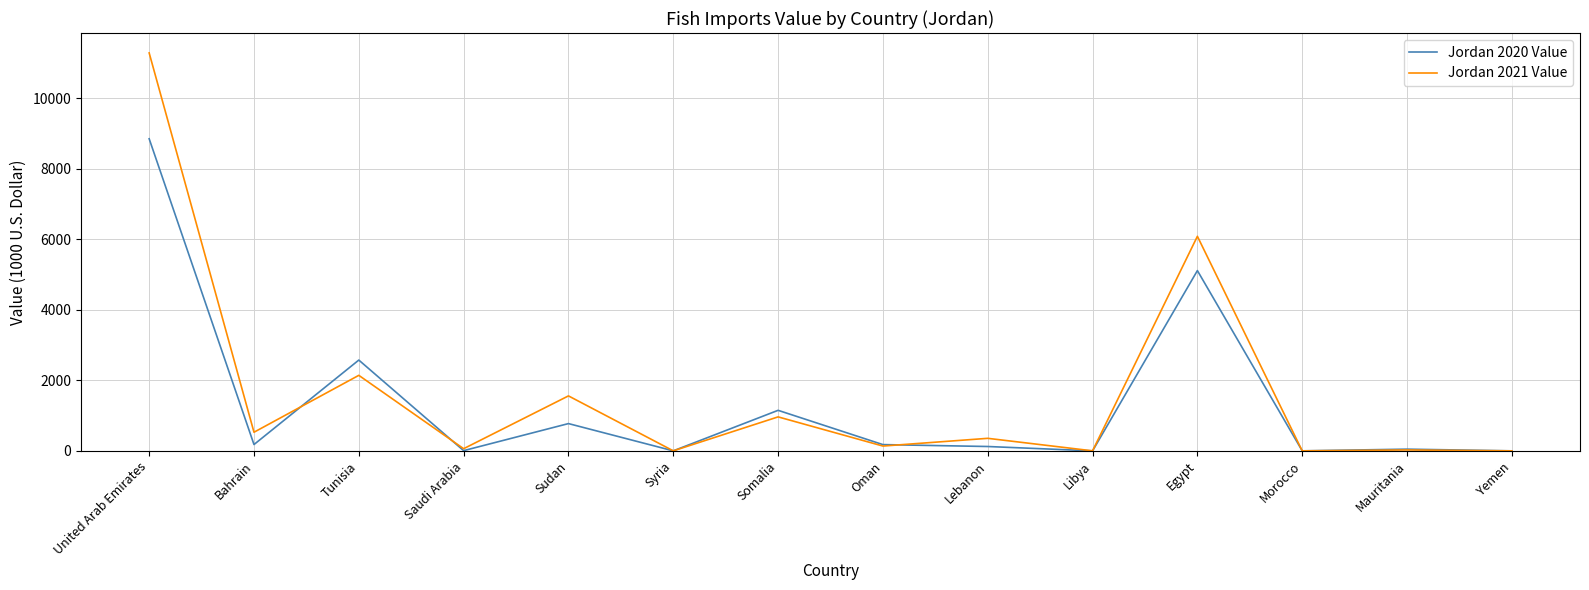

Where is Jordan 2021 Value nearest to the value 5641?

Egypt